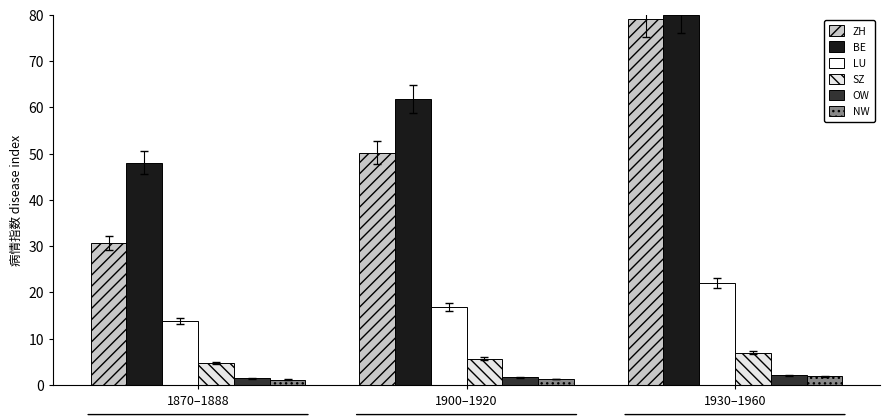

The LU series shows 12.9 at 1930–1960. True or false?

False